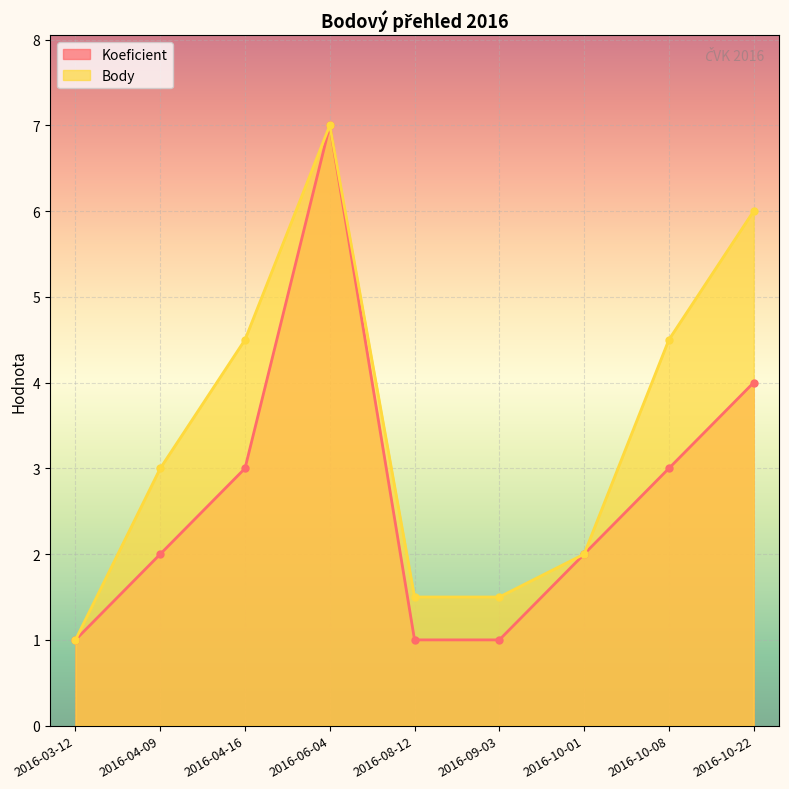

Is it true that Body equals 8.8 at 2016-10-22?

False